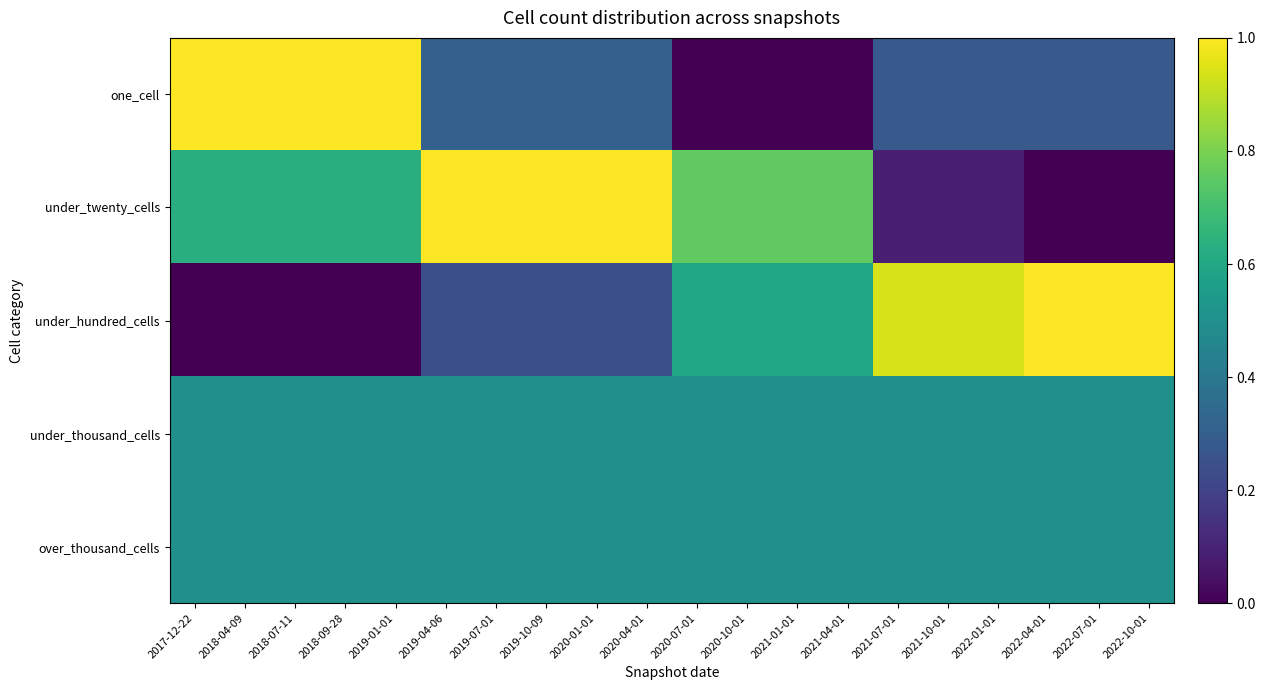

Rank the series at 2019-07-01 from highest to lowest value.

under_twenty_cells, under_thousand_cells, over_thousand_cells, one_cell, under_hundred_cells